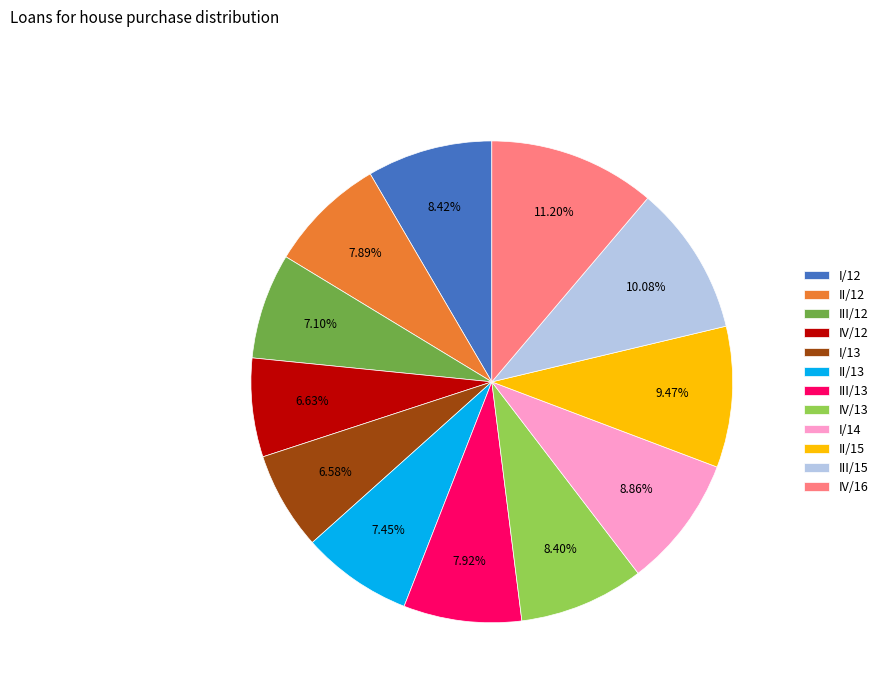

Do I/12 and II/15 together represent more than half of the pie?

No